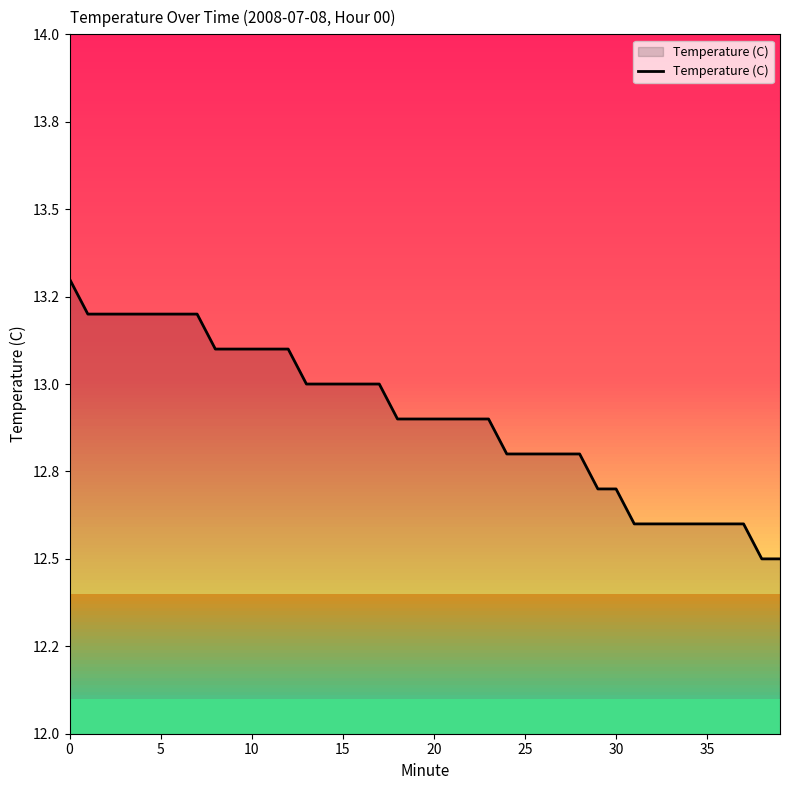

Does the chart have visible grid lines?

No